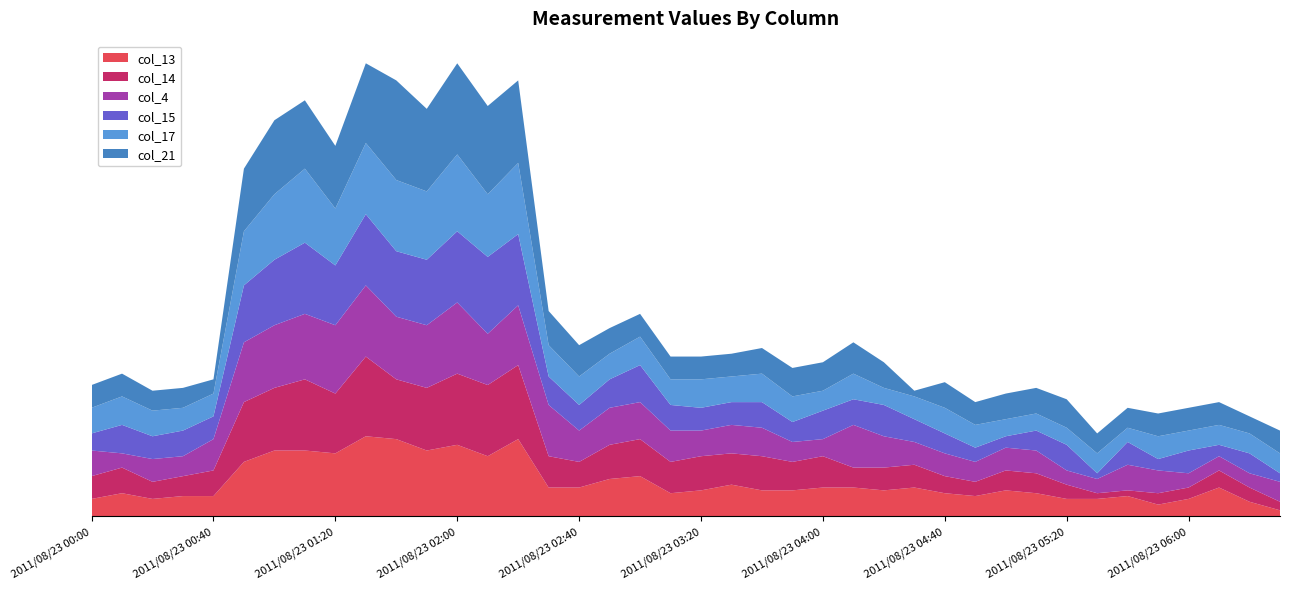

Reading left to right, list all the values displayed in this chart.

col_13: 0.6	0.8	0.6	0.7	0.7	1.9	2.3	2.3	2.2	2.8	2.7	2.3	2.5	2.1	2.7	1.0	1.0	1.3	1.4	0.8	0.9	1.1	0.9	0.9	1.0	1.0	0.9	1.0	0.8	0.7	0.9	0.8	0.6	0.6	0.7	0.4	0.6	1.0	0.5	0.2
col_14: 0.8	0.9	0.6	0.7	0.9	2.1	2.2	2.5	2.1	2.8	2.1	2.2	2.5	2.5	2.6	1.1	0.9	1.2	1.3	1.1	1.2	1.1	1.2	1.0	1.1	0.7	0.8	0.8	0.6	0.5	0.7	0.7	0.5	0.2	0.2	0.4	0.4	0.6	0.5	0.3
col_4: 0.9	0.5	0.8	0.7	1.1	2.1	2.2	2.3	2.4	2.5	2.2	2.2	2.5	1.8	2.1	1.8	1.1	1.3	1.3	1.1	0.9	1.0	1.0	0.7	0.6	1.5	1.1	0.8	0.8	0.7	0.8	0.8	0.5	0.5	0.9	0.8	0.5	0.5	0.5	0.7
col_15: 0.6	1.0	0.8	0.9	0.8	2.0	2.3	2.5	2.1	2.5	2.3	2.3	2.5	2.7	2.5	1.0	0.9	1.0	1.3	0.9	0.8	0.8	0.9	0.7	1.0	0.9	1.1	0.8	0.7	0.5	0.4	0.7	0.9	0.2	0.8	0.4	0.8	0.4	0.7	0.3
col_17: 0.9	1.0	0.9	0.8	0.8	1.9	2.3	2.6	2.0	2.5	2.5	2.4	2.7	2.2	2.5	1.1	1.0	0.9	1.0	0.9	1.0	0.9	1.0	0.9	0.7	0.9	0.6	0.8	0.9	0.8	0.6	0.6	0.6	0.7	0.5	0.8	0.7	0.7	0.7	0.7
col_21: 0.8	0.8	0.7	0.7	0.5	2.2	2.6	2.4	2.2	2.8	3.5	2.9	3.2	3.1	2.9	1.2	1.1	0.9	0.8	0.8	0.8	0.8	0.9	1.0	1.0	1.1	0.9	0.2	0.9	0.8	0.9	0.9	1.0	0.7	0.7	0.8	0.8	0.8	0.6	0.8